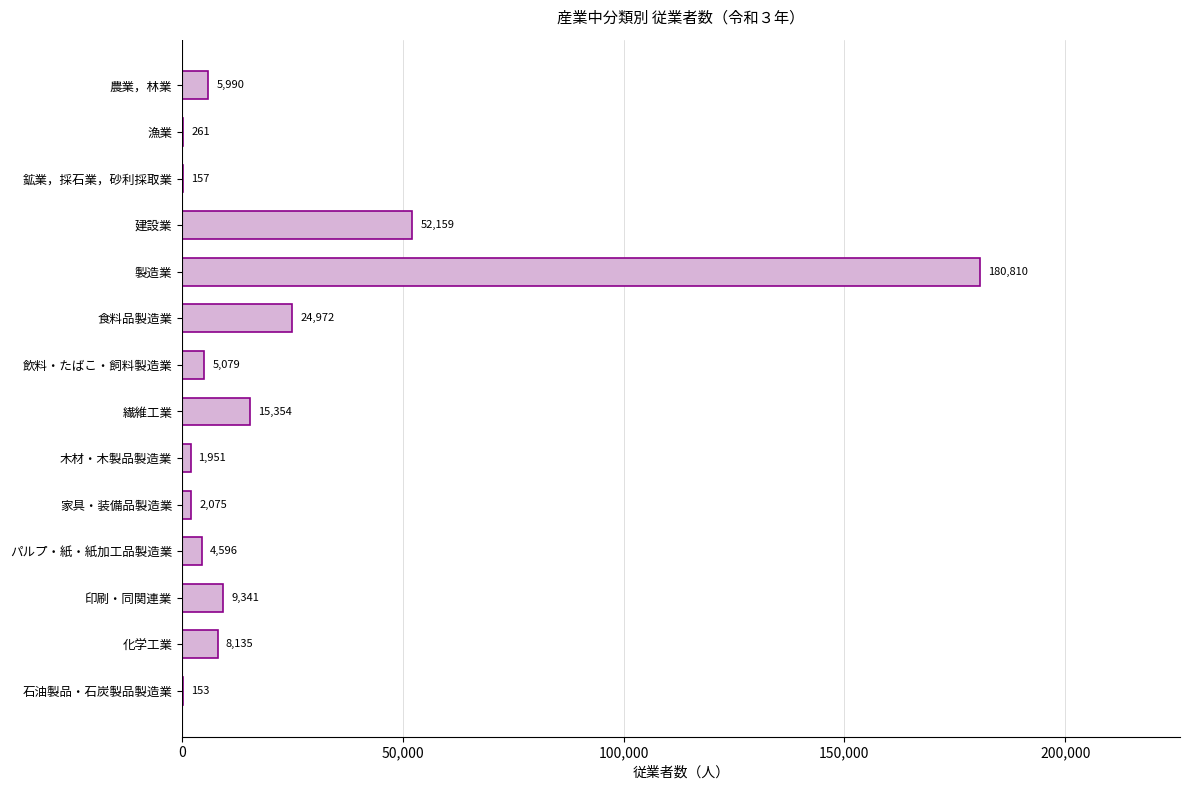

True or false: the data shows 157 at 鉱業，採石業，砂利採取業.

True